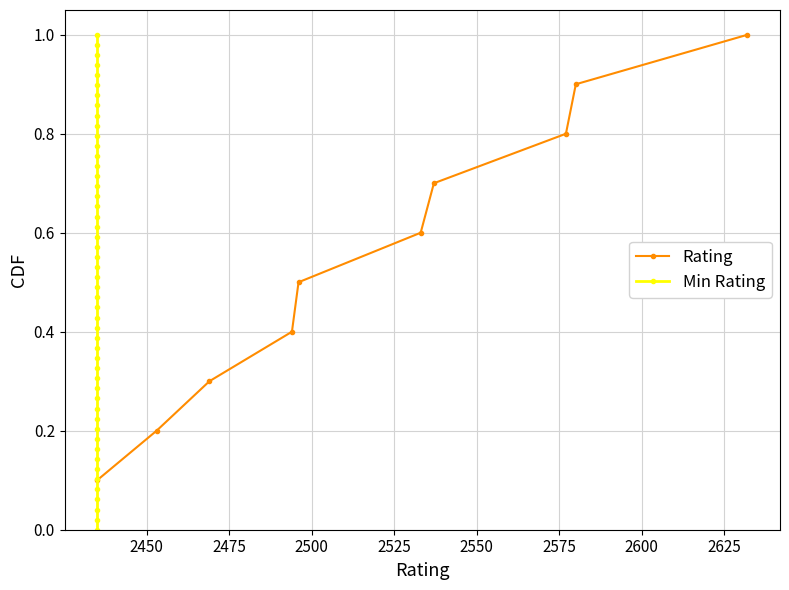

What is the highest value of the Rating series?

1.0